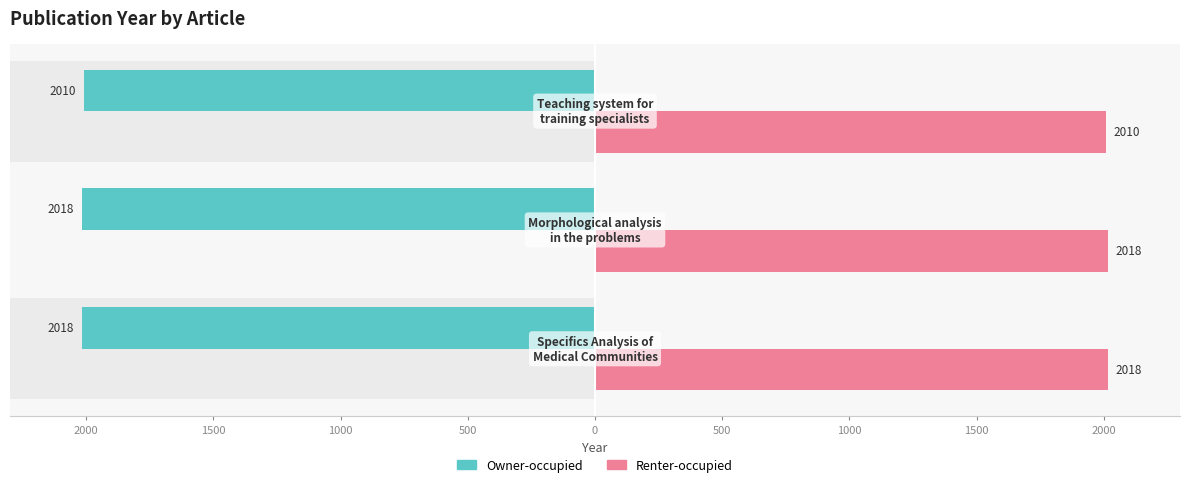

What is the average value of the Renter-occupied series?

2015